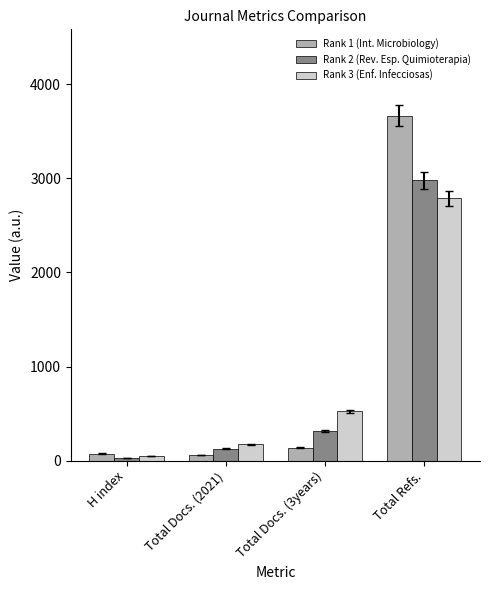

Which series has the widest spread of values?

Rank 1 (Int. Microbiology)